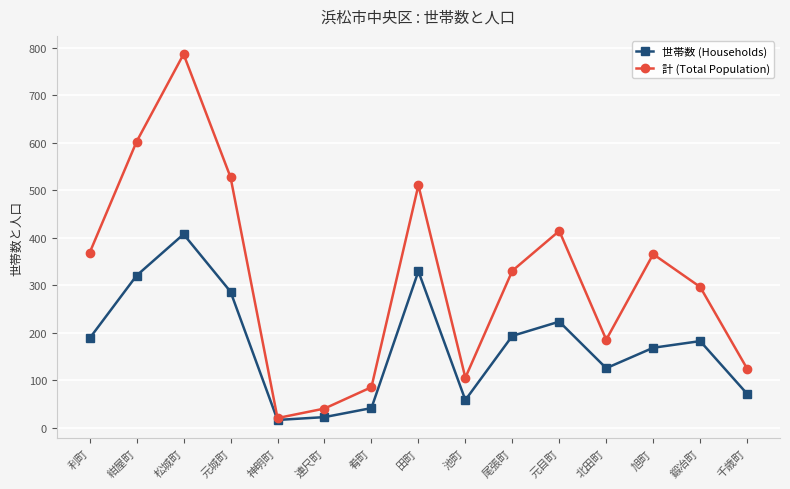

Count the number of categories in the chart.

15